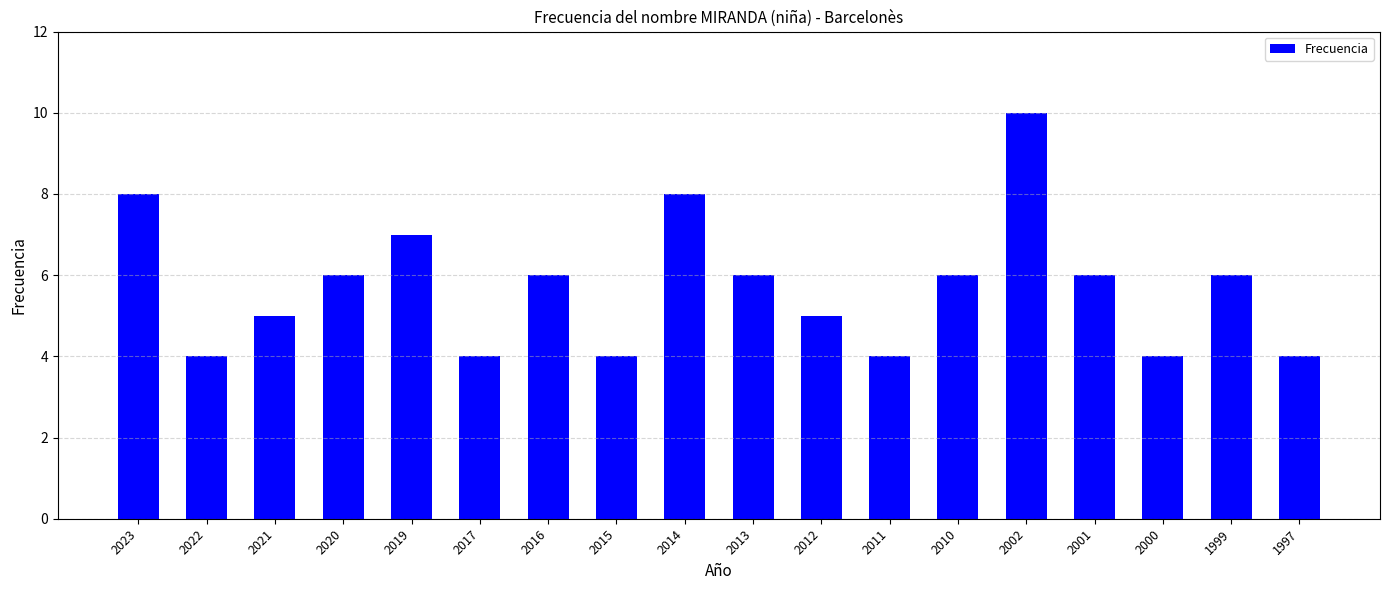

True or false: the data shows 8 at 2023.

True